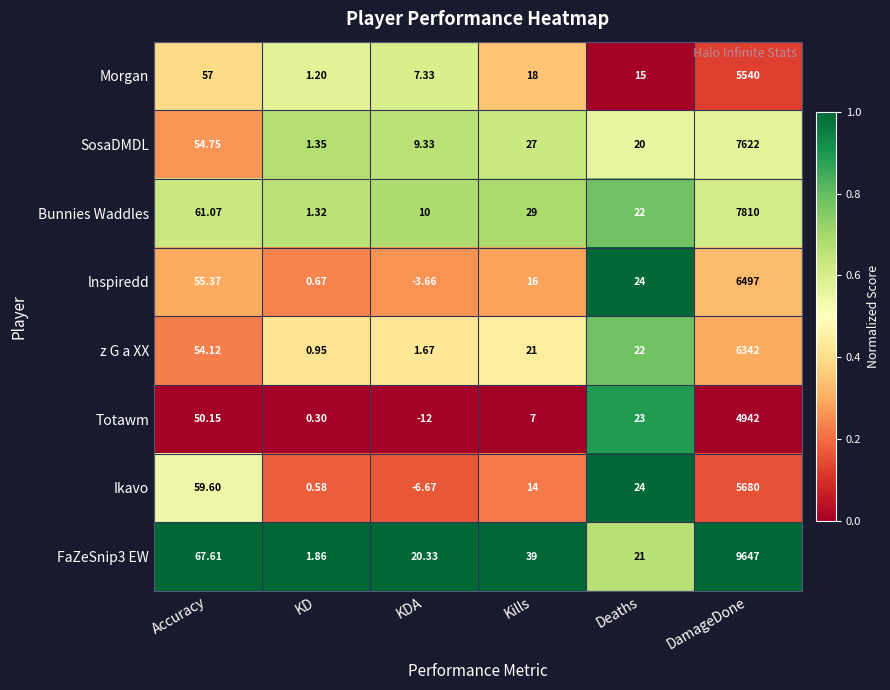

Where does the Totawm series first go above 23?

Accuracy